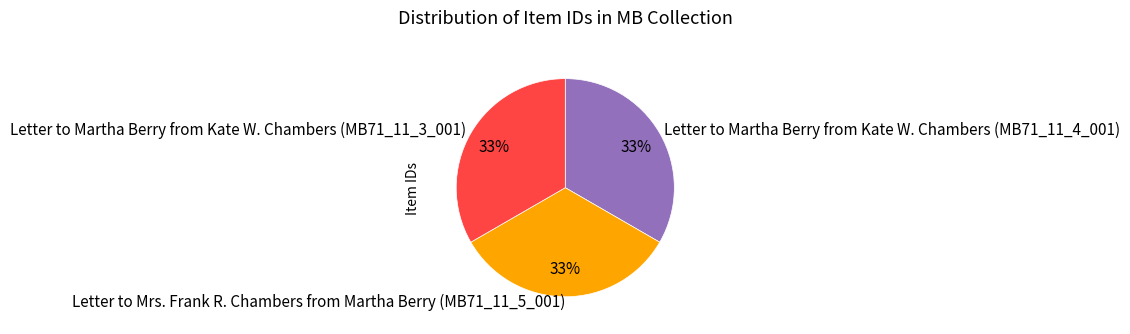

Does Letter to Martha Berry from Kate W. Chambers (MB71_11_3_001) represent more than half of the total?

No